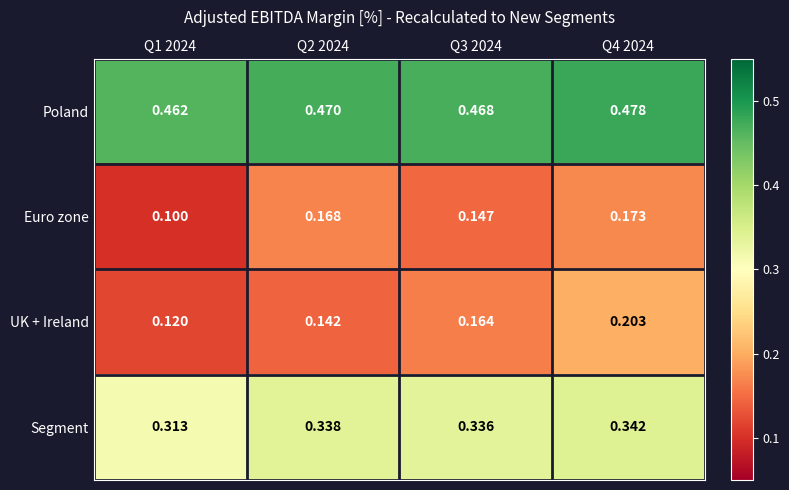

Which series has the largest total across all categories?

Poland